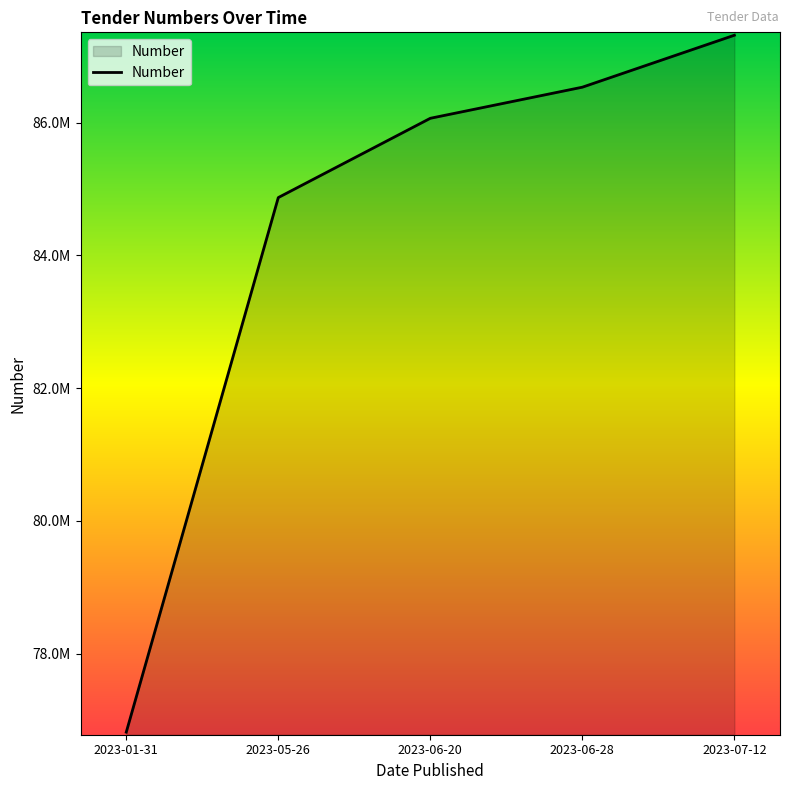

True or false: the data has more than 0 interior local peaks.

False